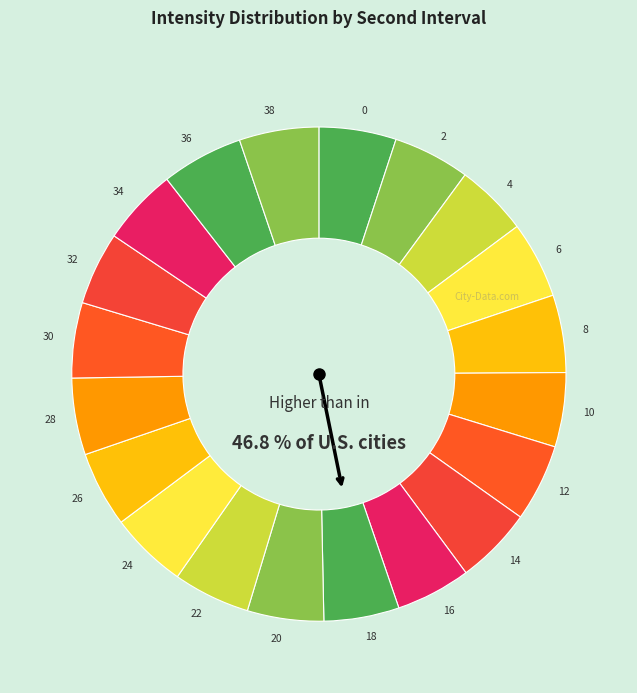

True or false: 32 accounts for 5% of the total.

True